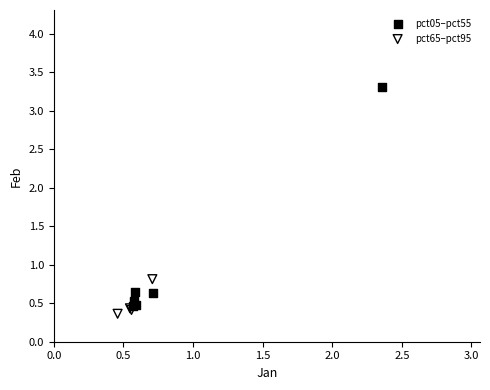

Which series contains the highest Y value?

pct05–pct55